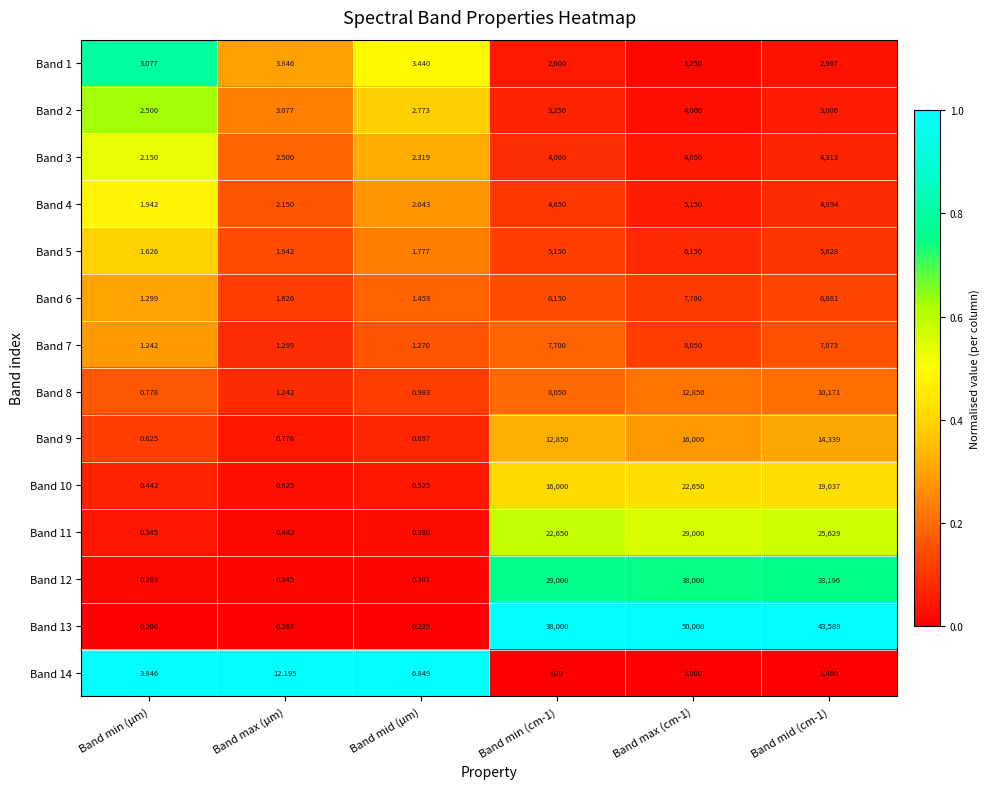

Is the value of Band 8 at Band max (µm) greater than the value of Band 1 at Band min (cm-1)?

No